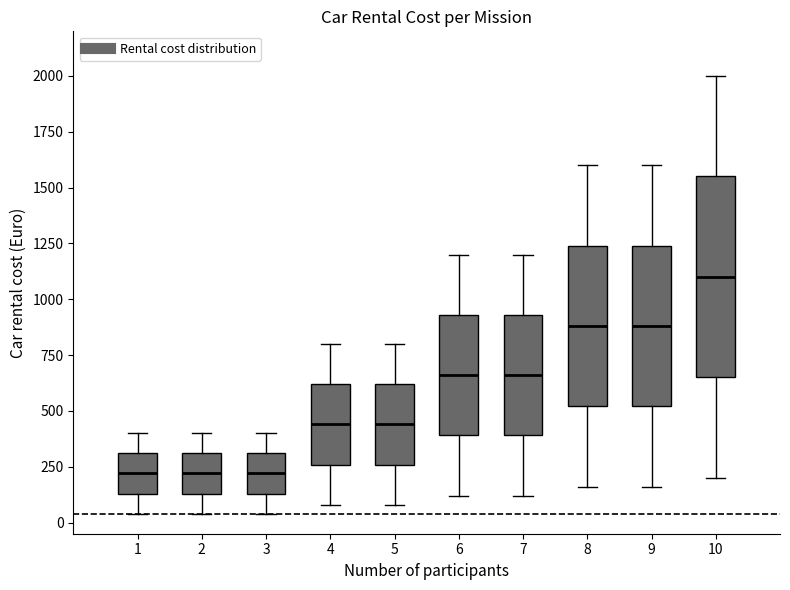

Which box's median line is the highest?

10